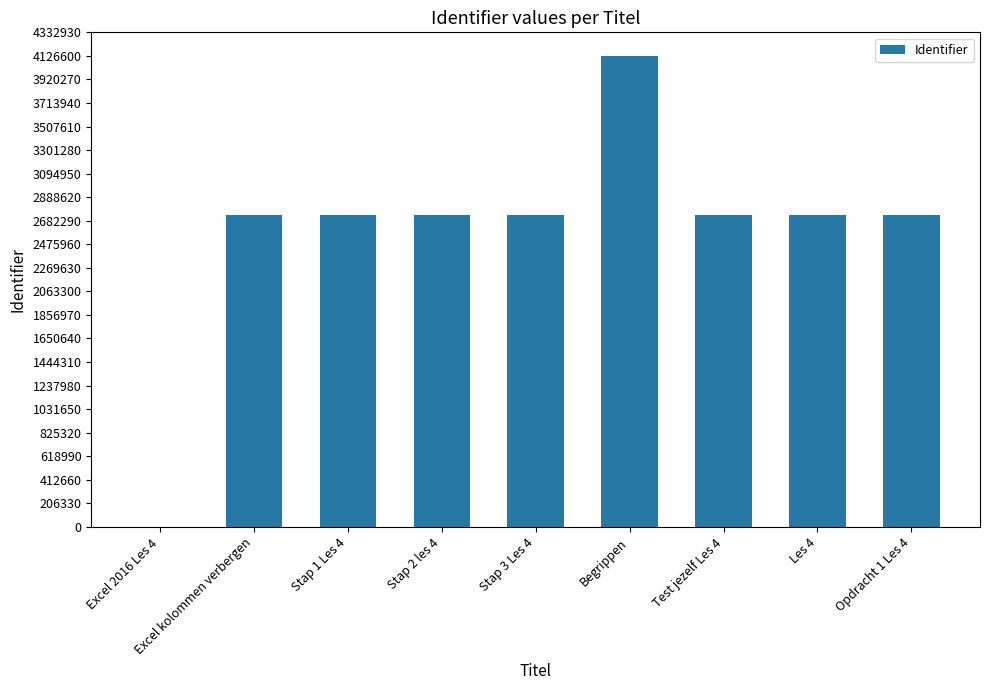

What is the average value?

2584314